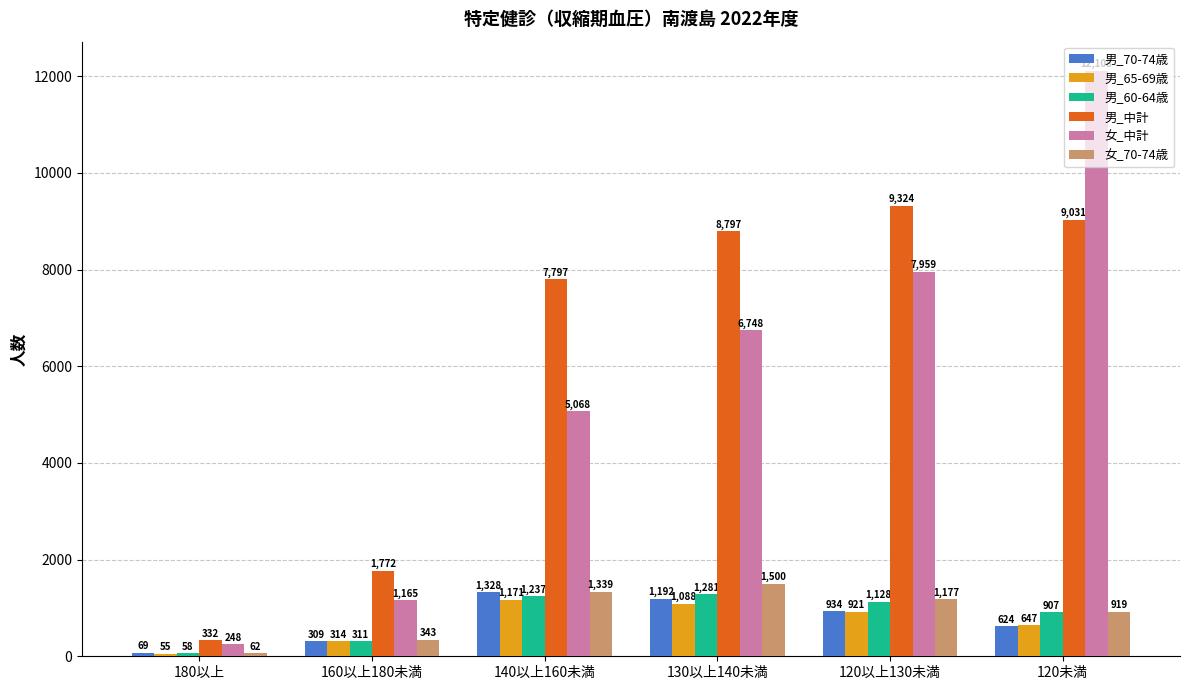

The value of 男_中計 at 120未満 is 9031. True or false?

True